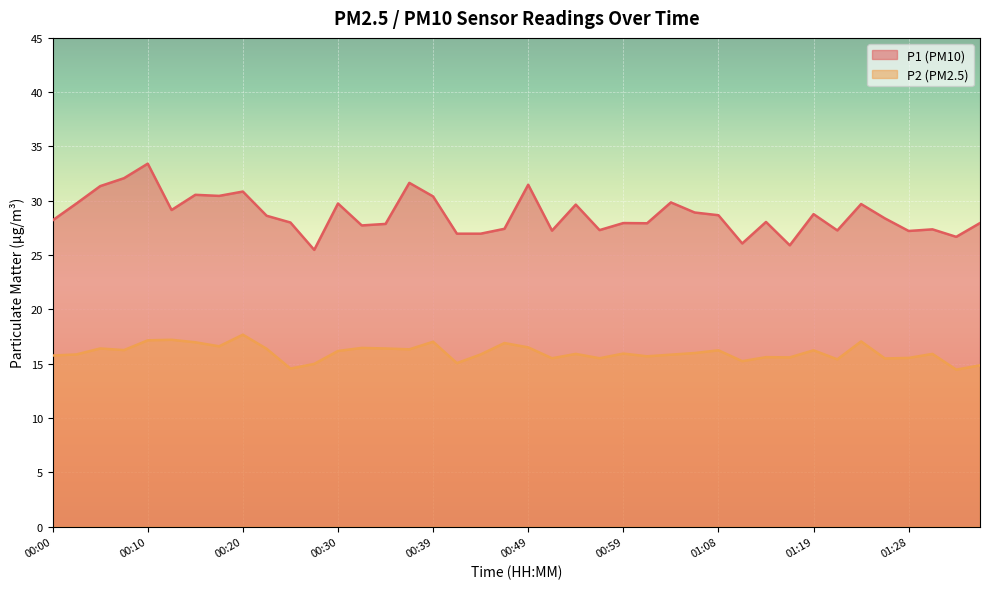

True or false: P2 and P1 cross at least once.

False